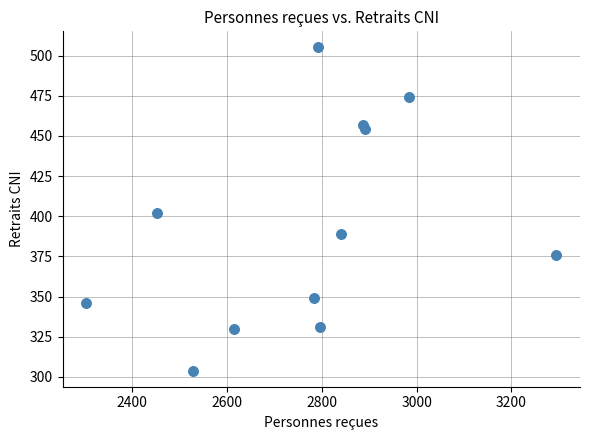

What is the average X value?

2764